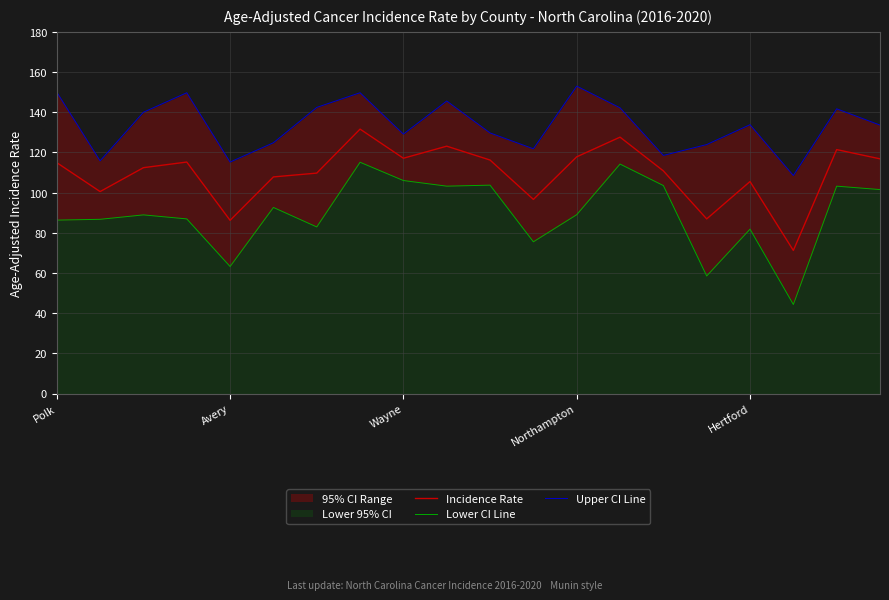

What is the lowest value of the Incidence Rate series?

71.2